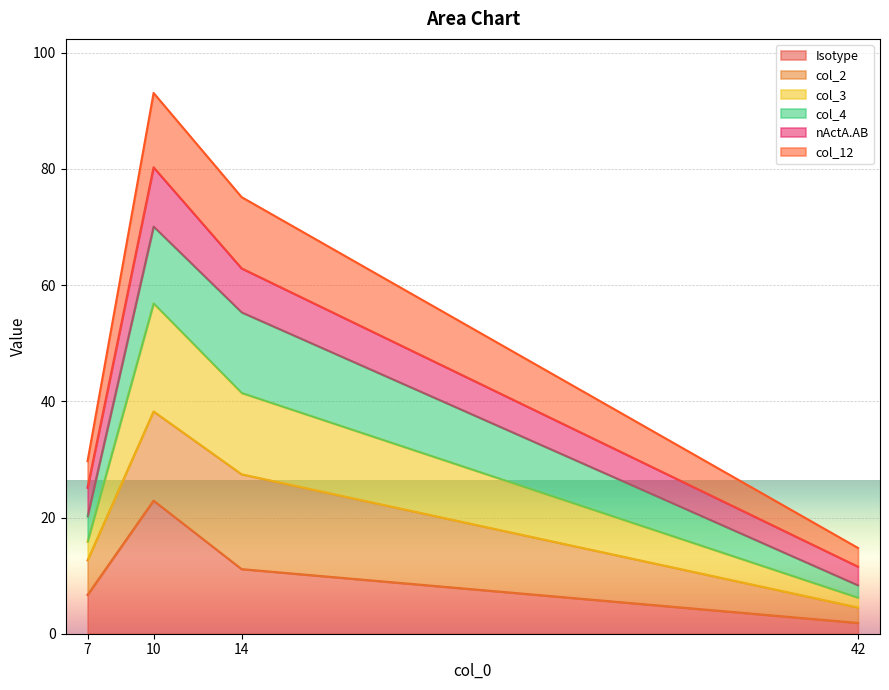

True or false: nActA.AB and col_3 cross at least once.

False